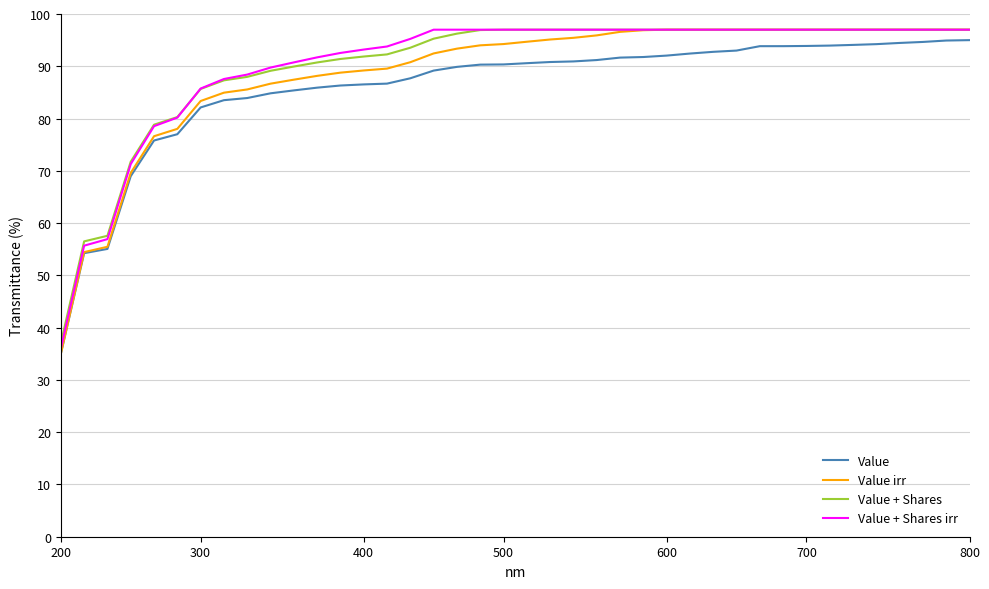

Which series has the widest spread of values?

Value irr